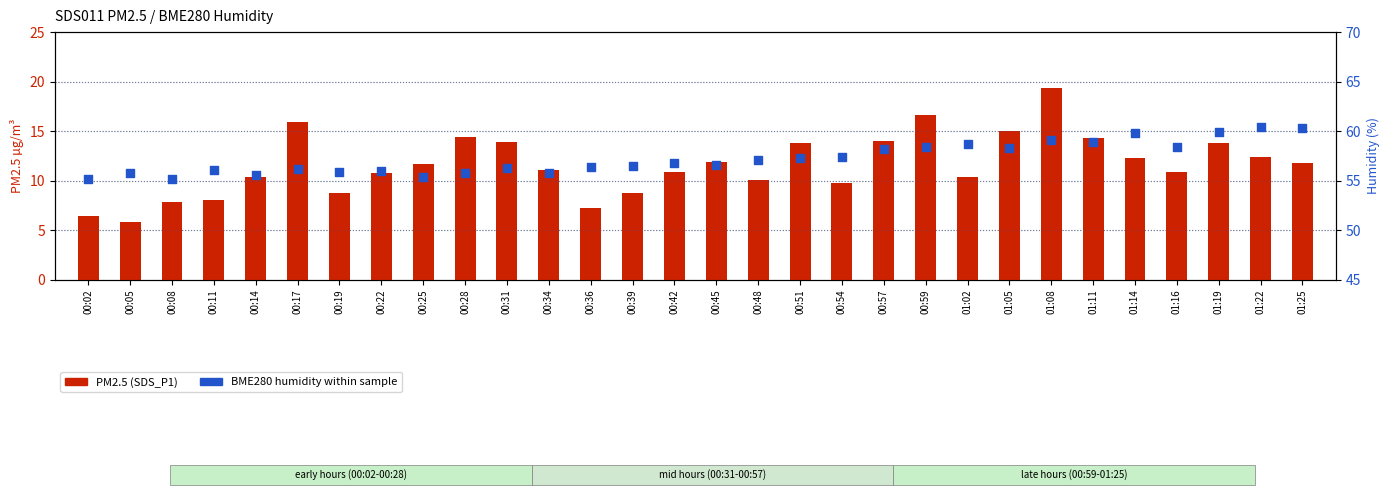

What are all the series names shown in the legend?

PM2.5 (SDS_P1), BME280 Humidity (%)